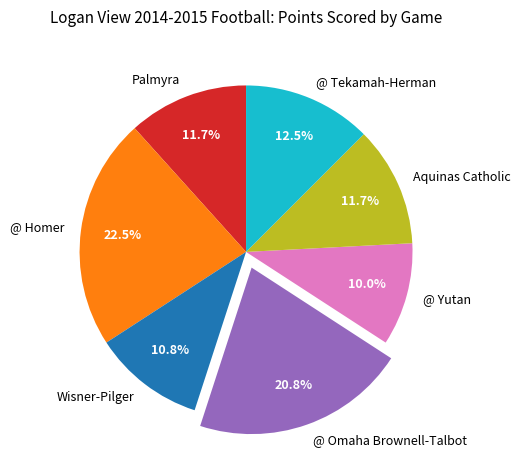

Is @ Omaha Brownell-Talbot the majority of the pie?

No